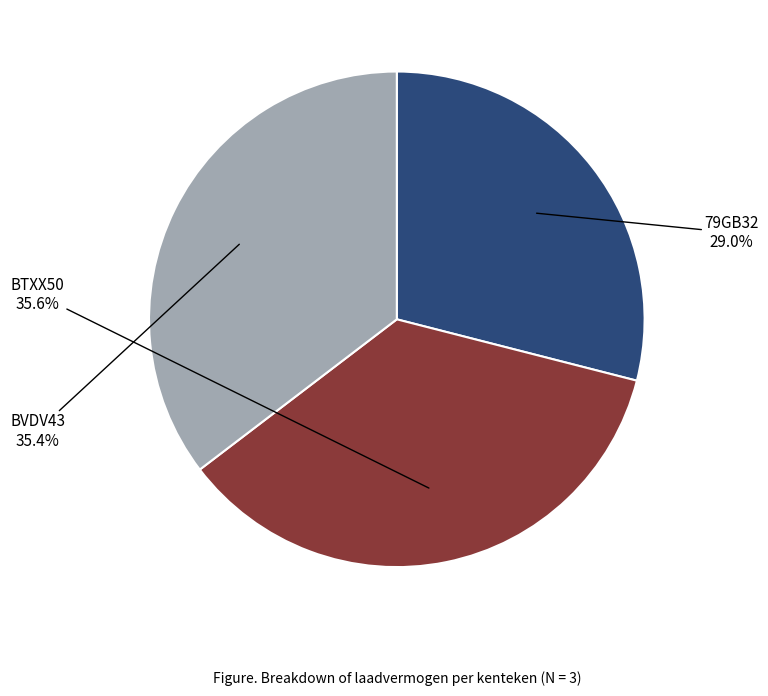

Is there a majority slice in this chart?

No